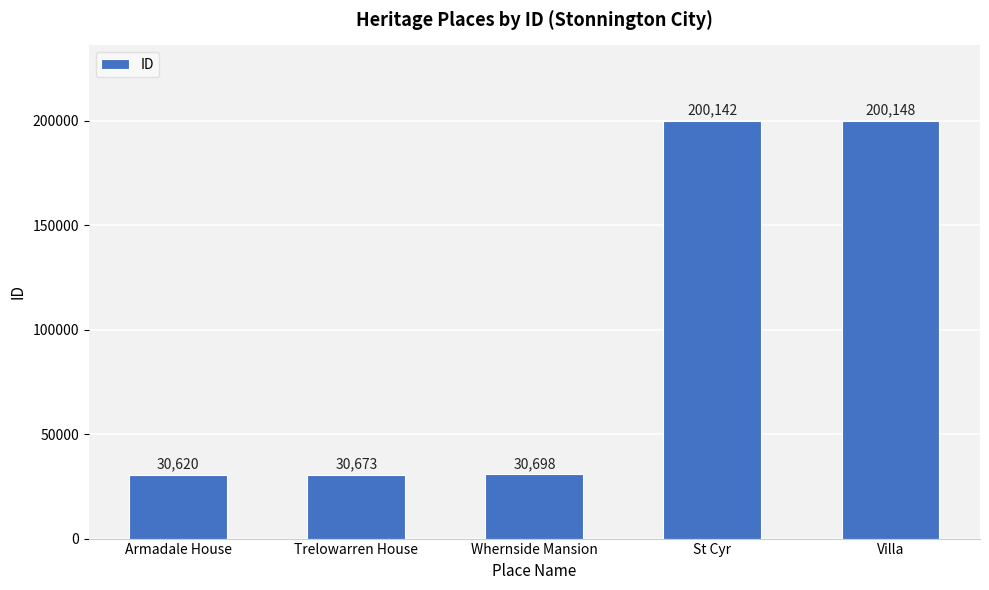

What is the label of the 4th bar from the right?

Trelowarren House